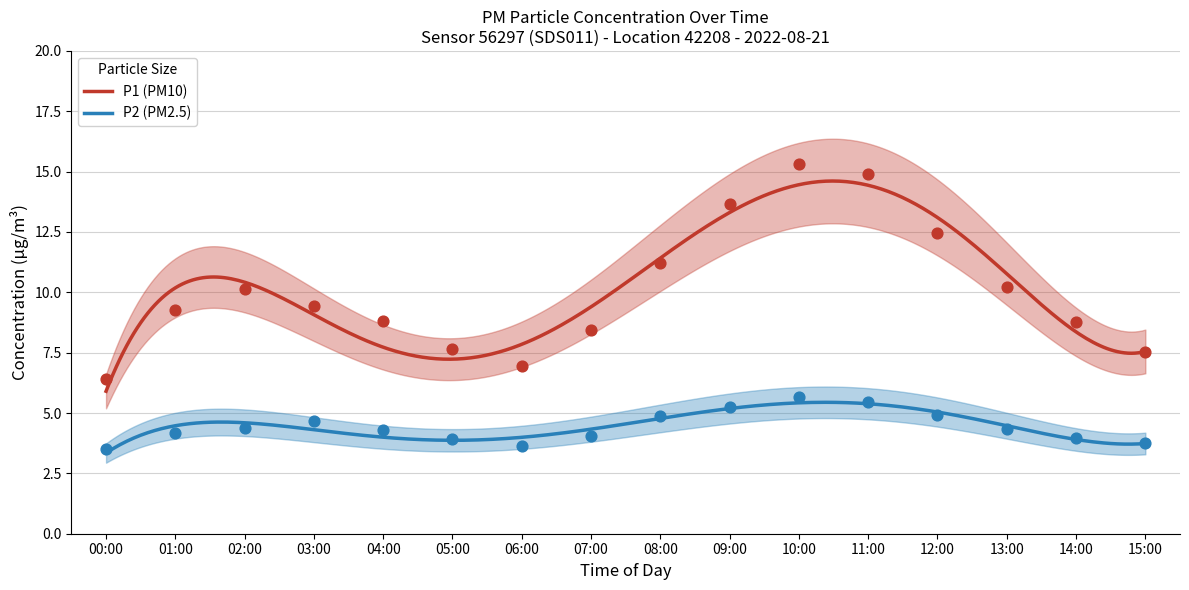

Which series has the largest Y range (max minus min)?

P1